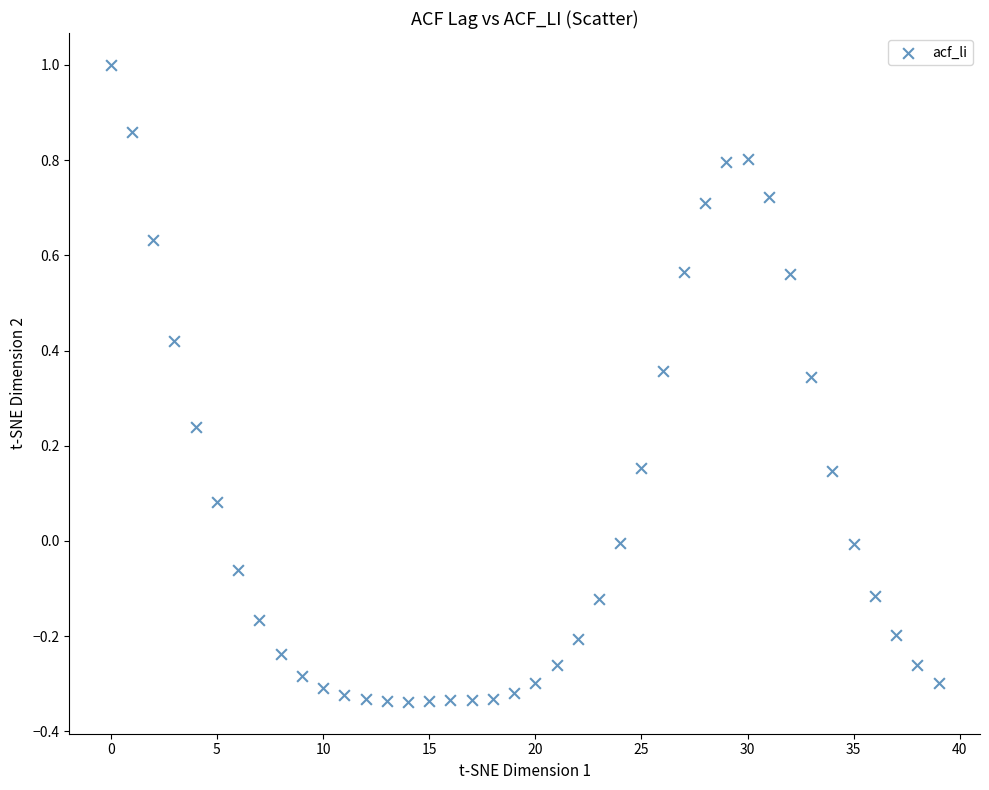

What is the range of Y values (max minus min)?

1.3